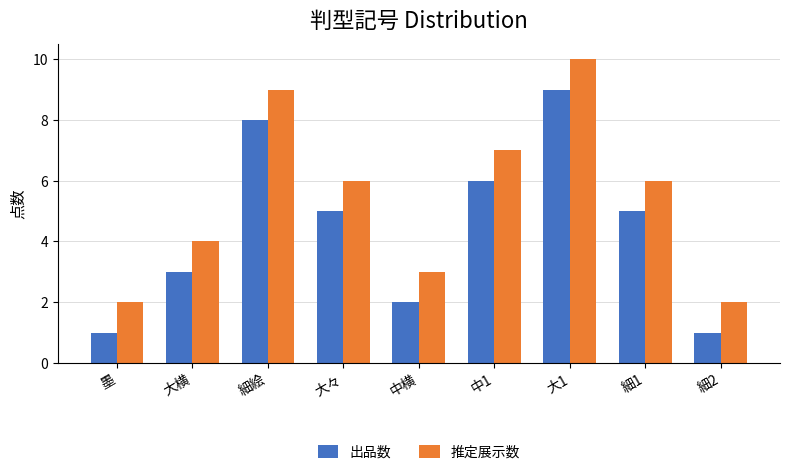

Reading left to right, transcribe all the data shown in this chart.

出品数: 1	3	8	5	2	6	9	5	1
推定展示数: 2	4	9	6	3	7	10	6	2